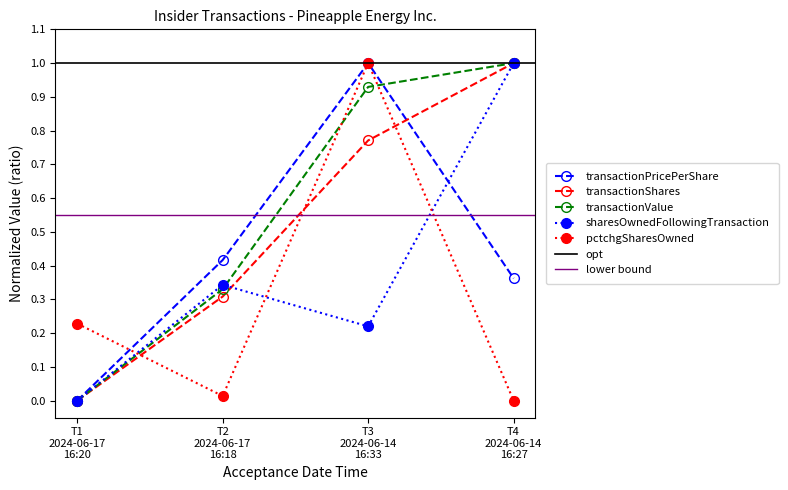

True or false: pctchgSharesOwned has more than 0 points higher than both neighbors.

True